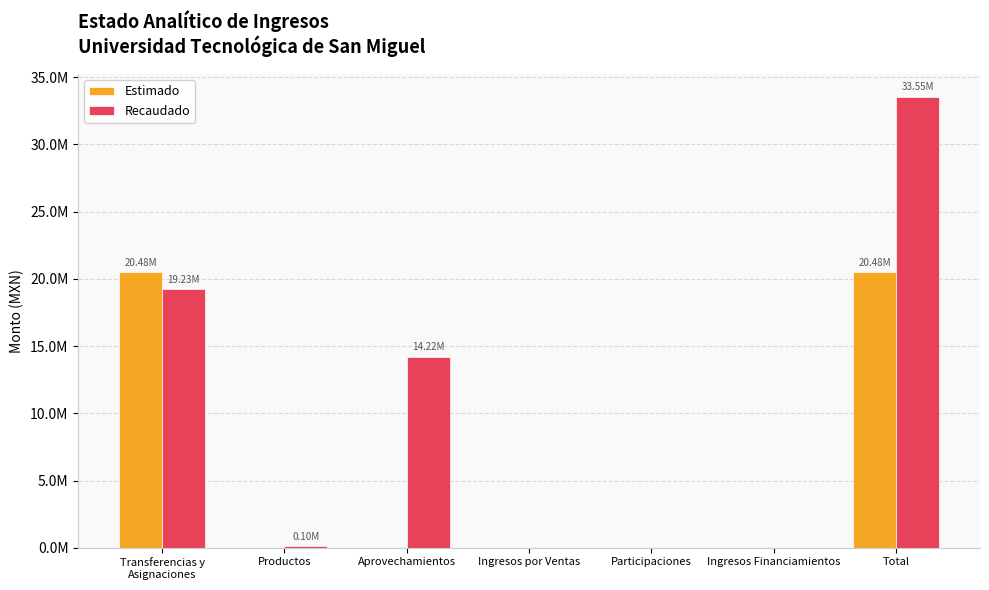

Does the chart contain stacked bars?

No